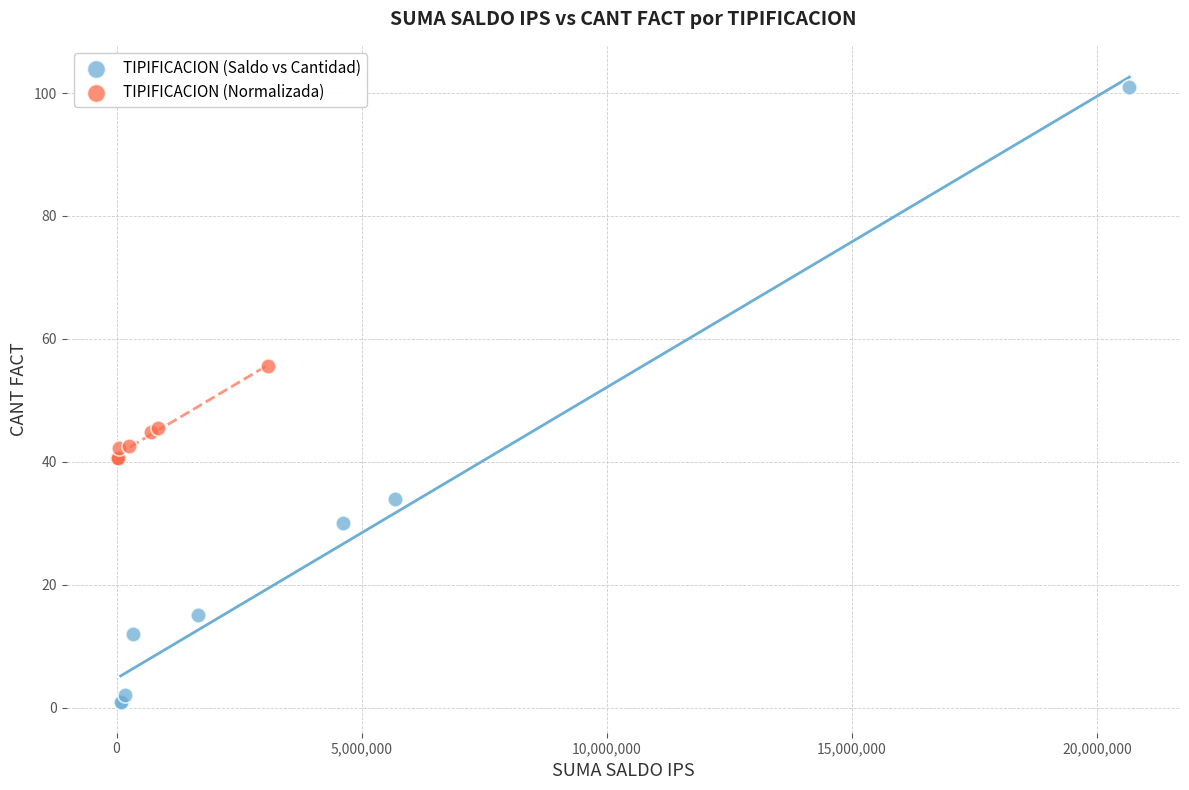

Which series contains the lowest Y value?

TIPIFICACION (Saldo vs Cantidad)